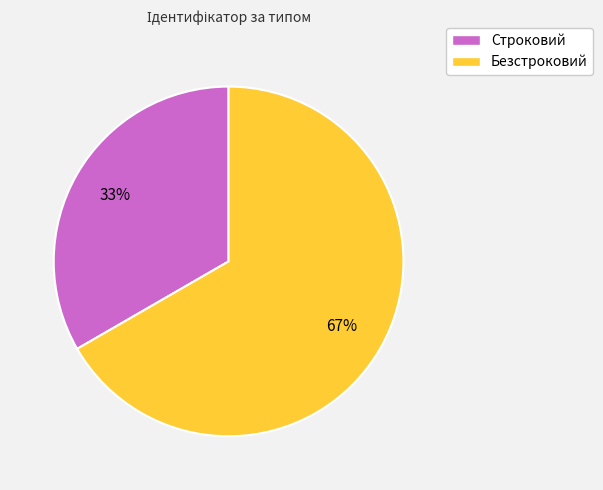

Rank the categories by value from highest to lowest.

Безстроковий, Строковий